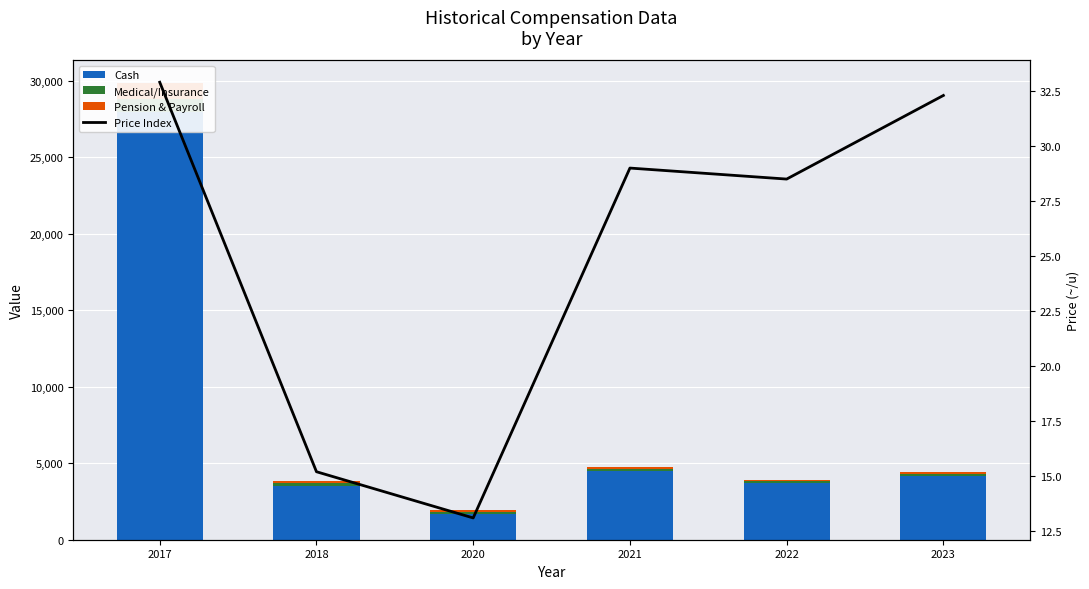

At which label does Pension & Payroll reach its minimum?

2022